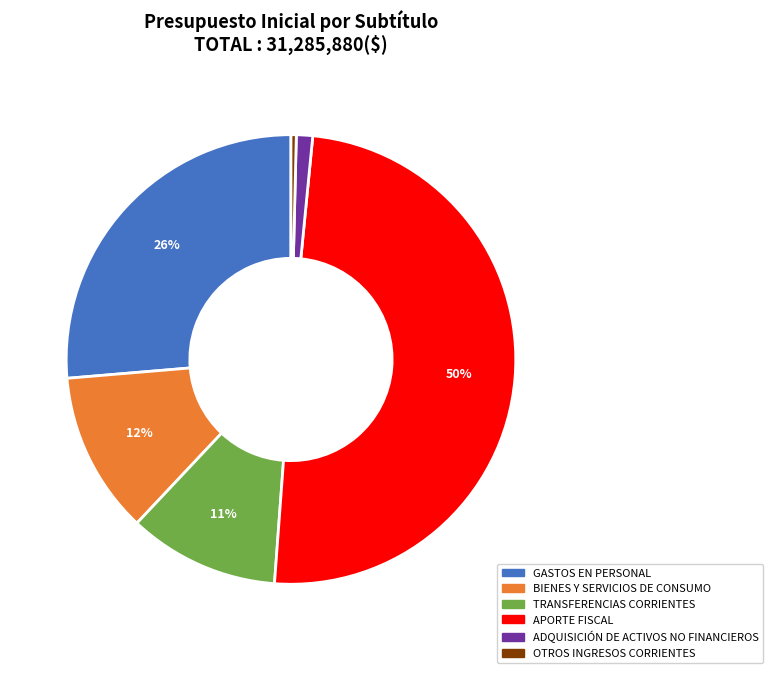

To the nearest percent, what is the average slice percentage?

17%